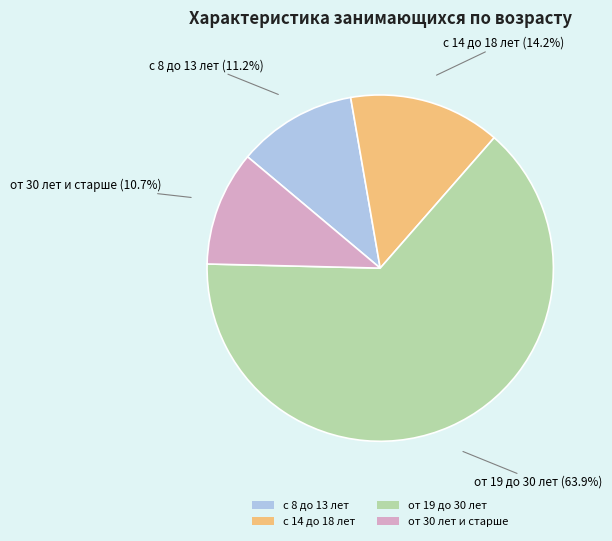

What is the largest slice in the pie chart?

от 19 до 30 лет